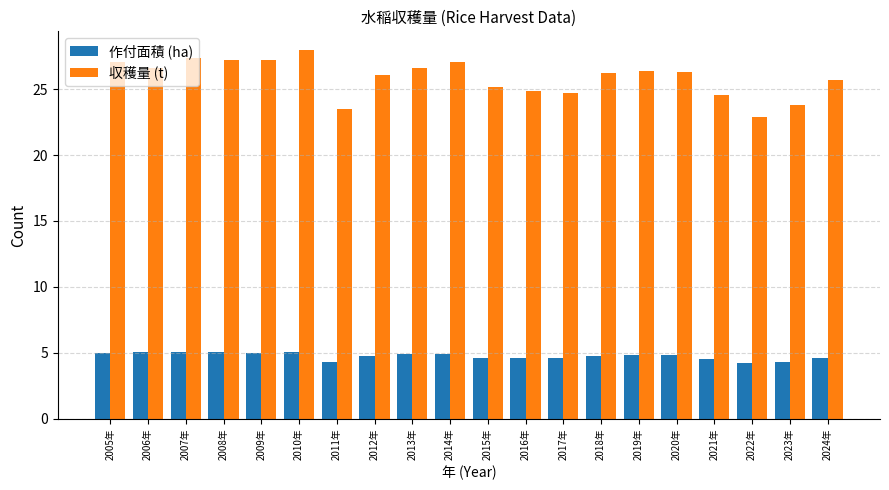

Rank the series at 2024年 from lowest to highest value.

作付面積 (ha), 収穫量 (t)